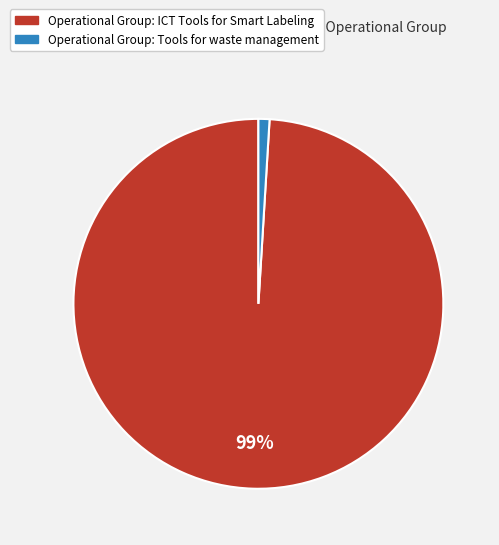

Combined, do Operational Group: ICT Tools for Smart Labeling and Operational Group: Tools for waste management account for over 50%?

Yes